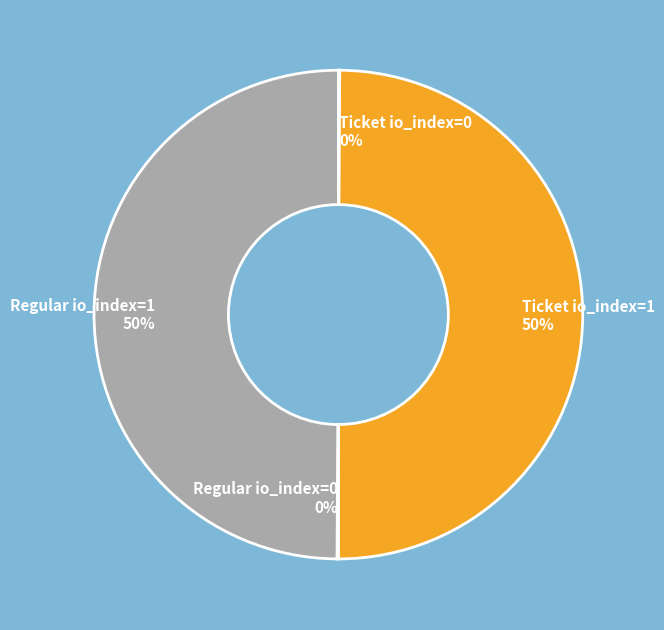

To the nearest percent, what is the average slice percentage?

25%